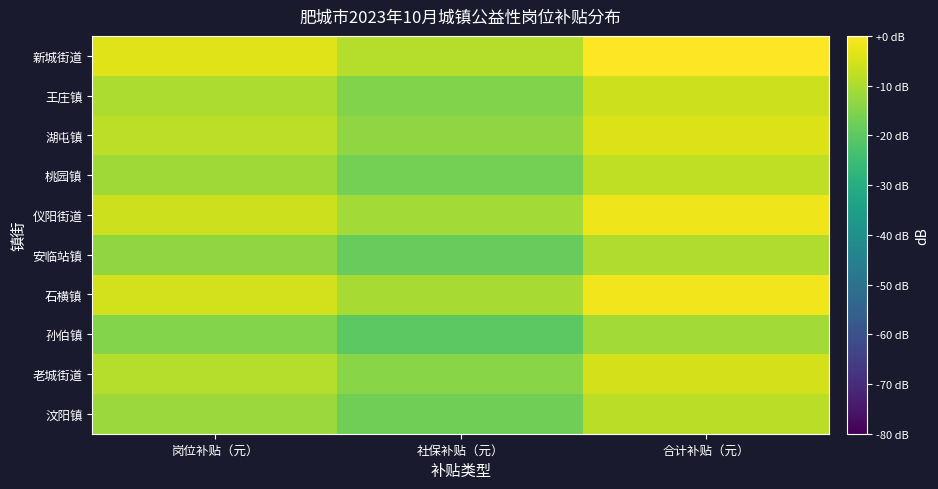

Which category has the lowest value across all series?

社保补贴（元）